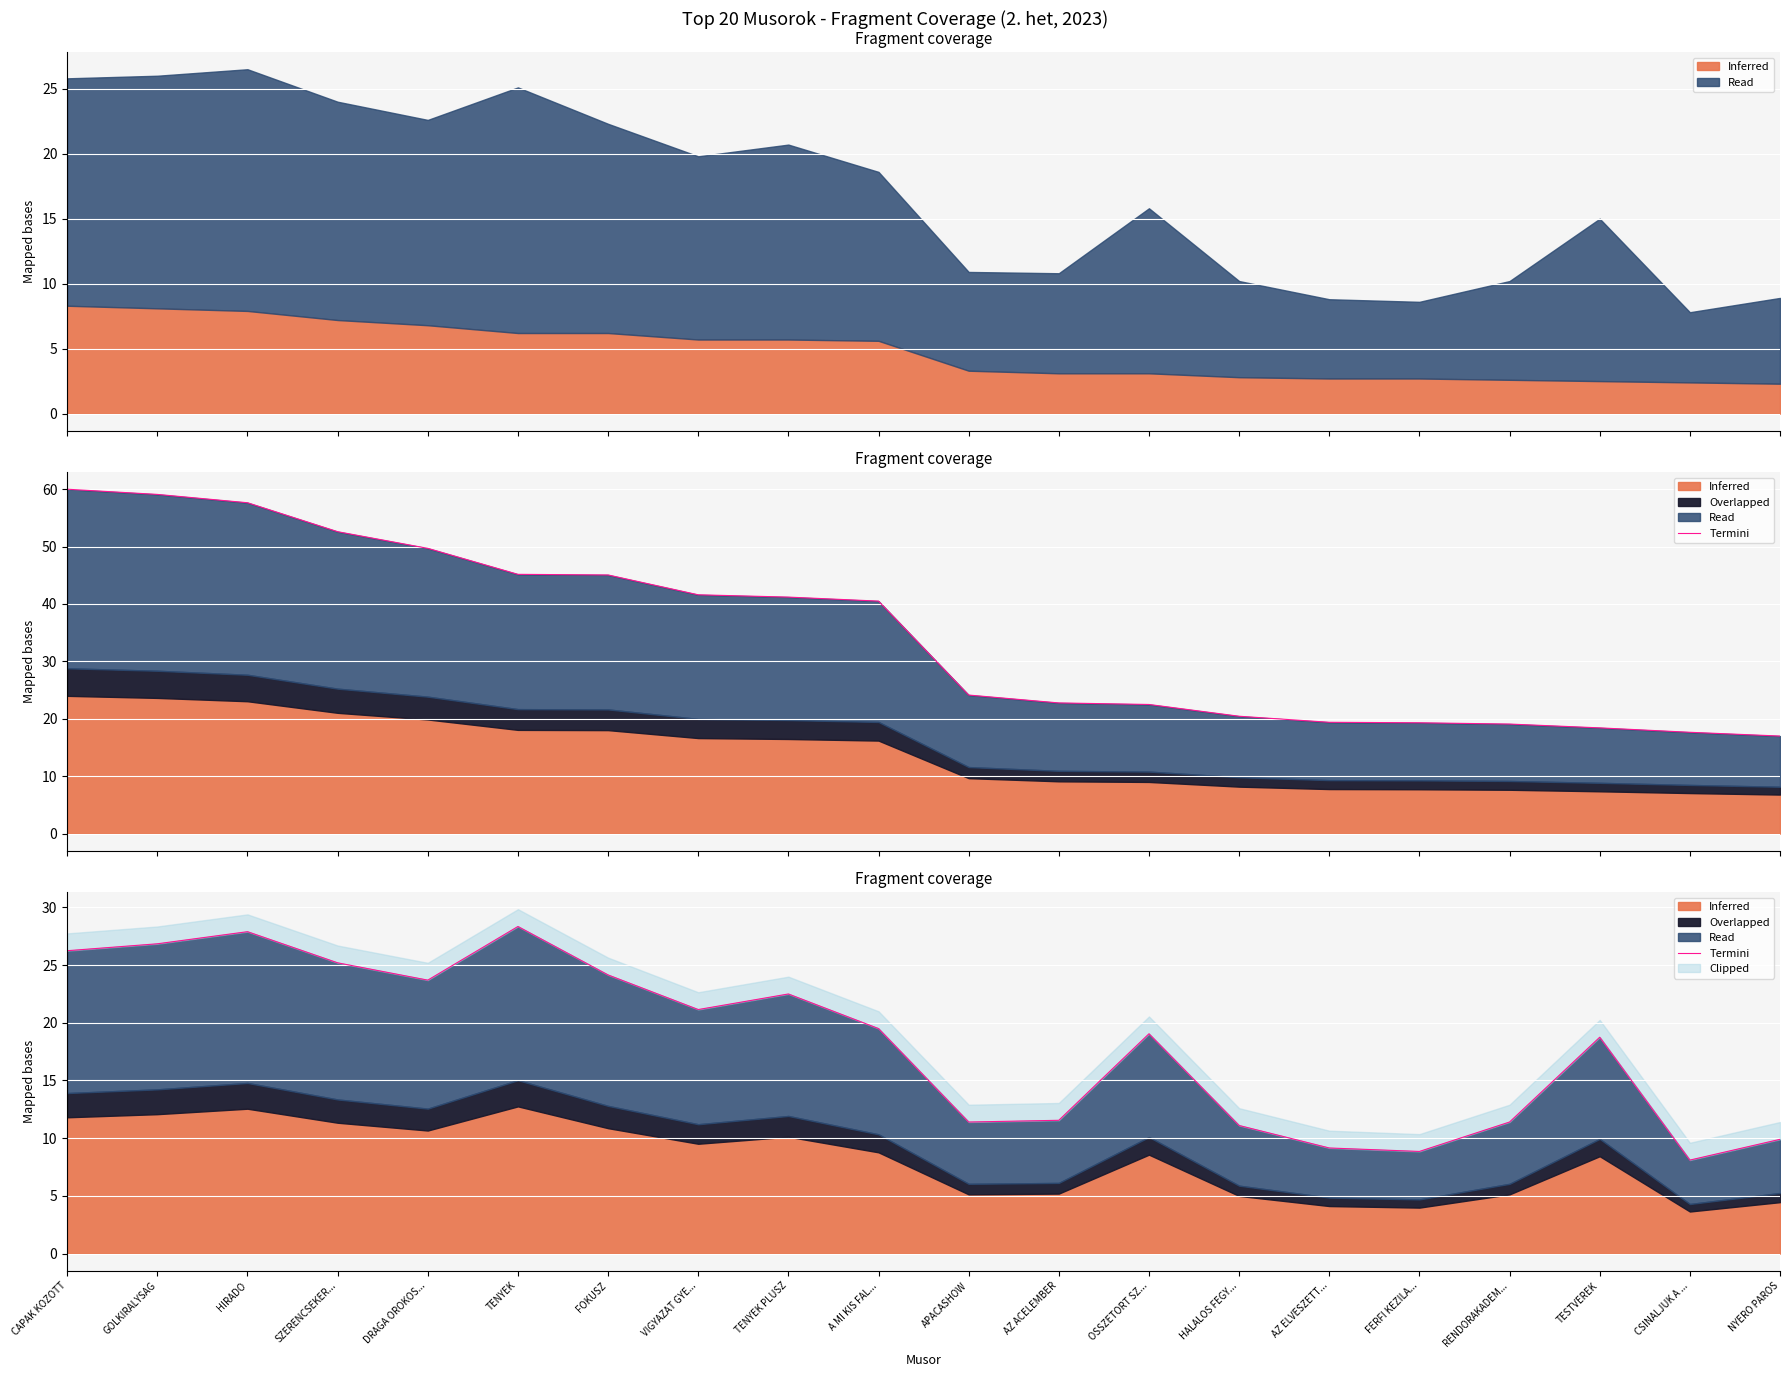

Does the chart display data point markers on the line(s)?

No